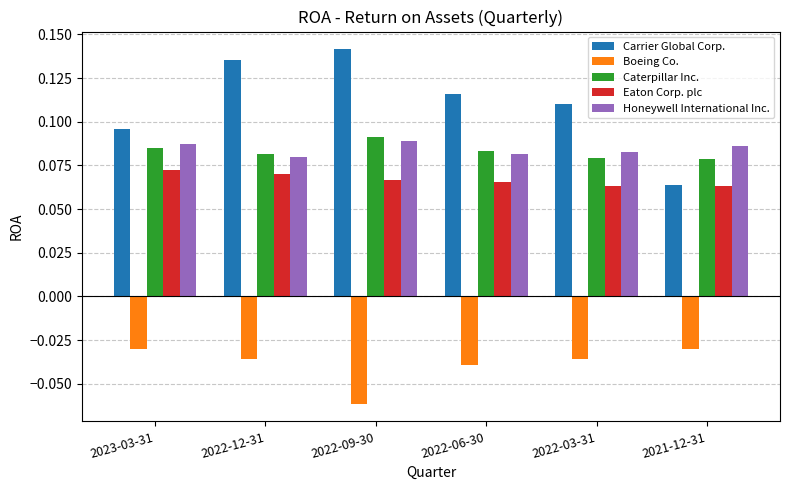

Is it true that Boeing Co. equals -0.1 at 2022-03-31?

False